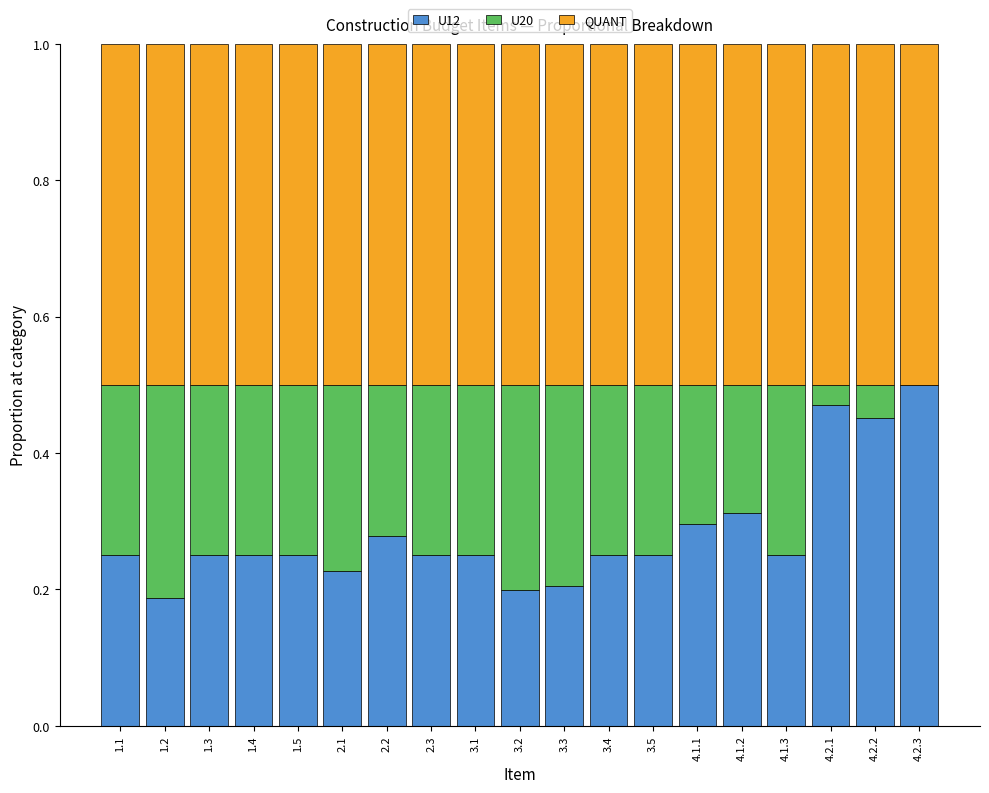

What is the total value across all series at 4.1.1?

1.0